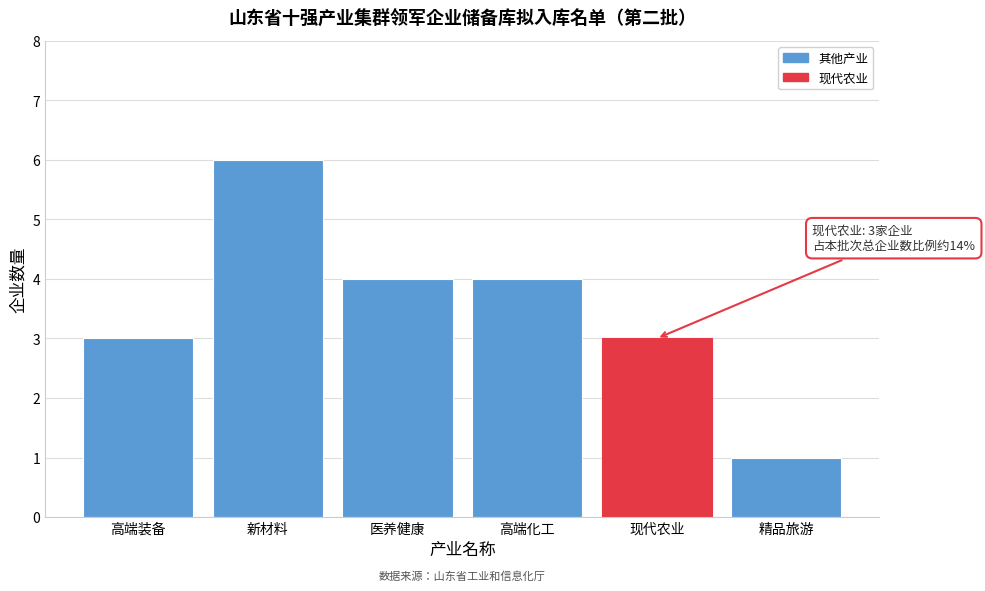

Reading left to right, extract all data points from this chart.

高端装备=3	新材料=6	医养健康=4	高端化工=4	现代农业=3	精品旅游=1